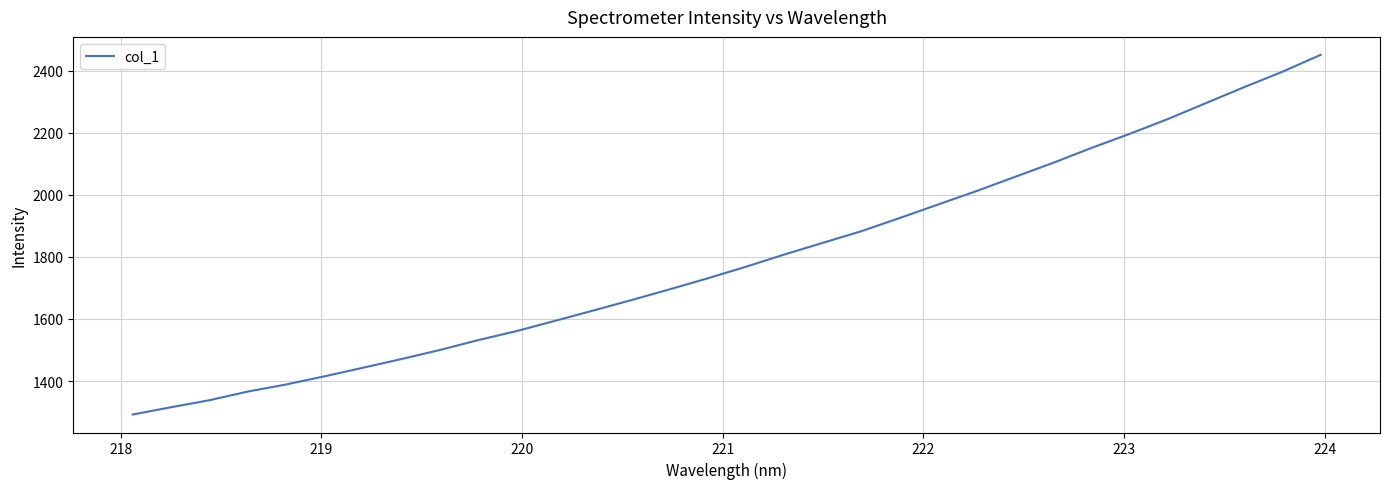

What is the maximum value shown in the chart?

2450.5